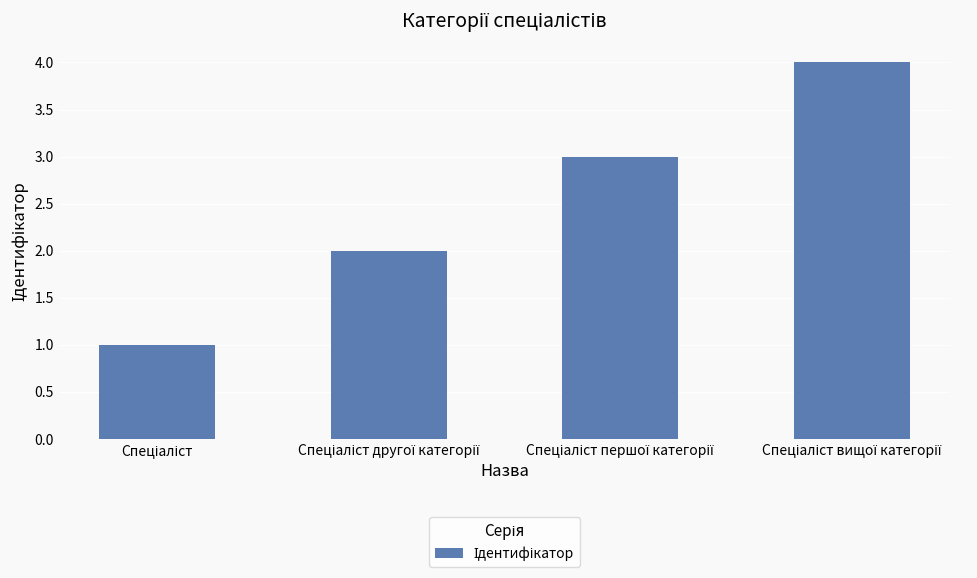

What is the difference between the maximum and minimum values?

3